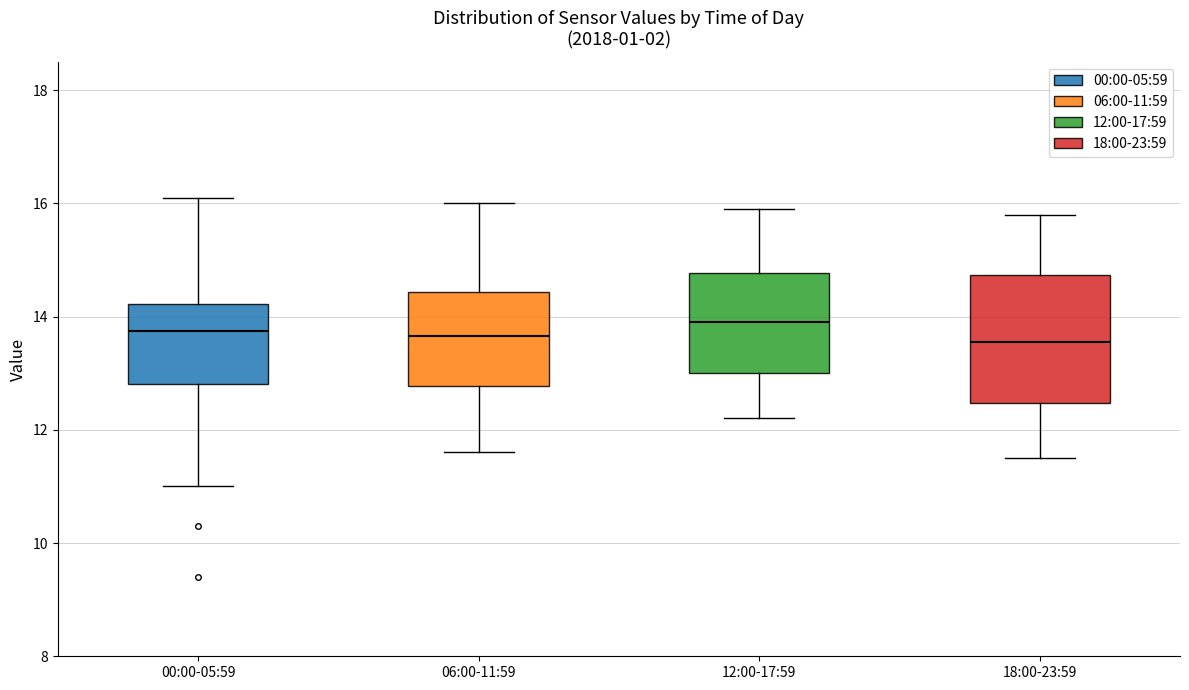

Comparing the boxes themselves (not the whiskers), which one is the tallest?

18:00-23:59